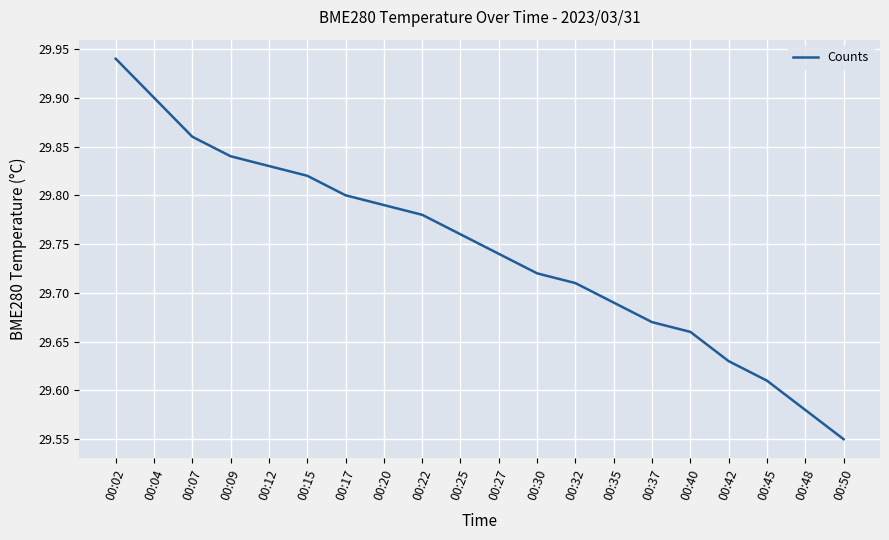

What is the sum of all values?

594.9